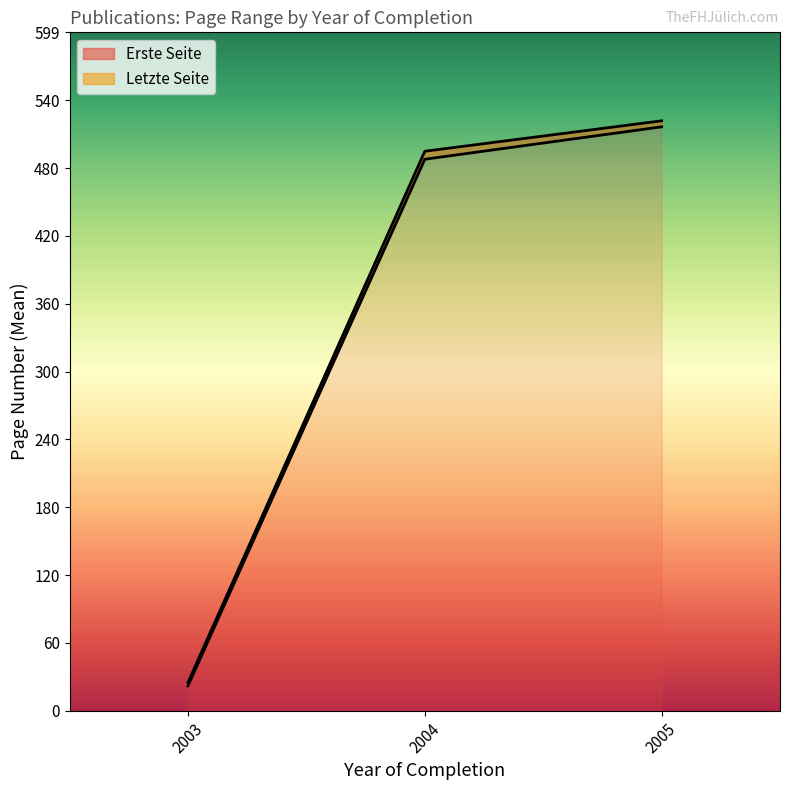

Which series has the widest spread of values?

Letzte Seite